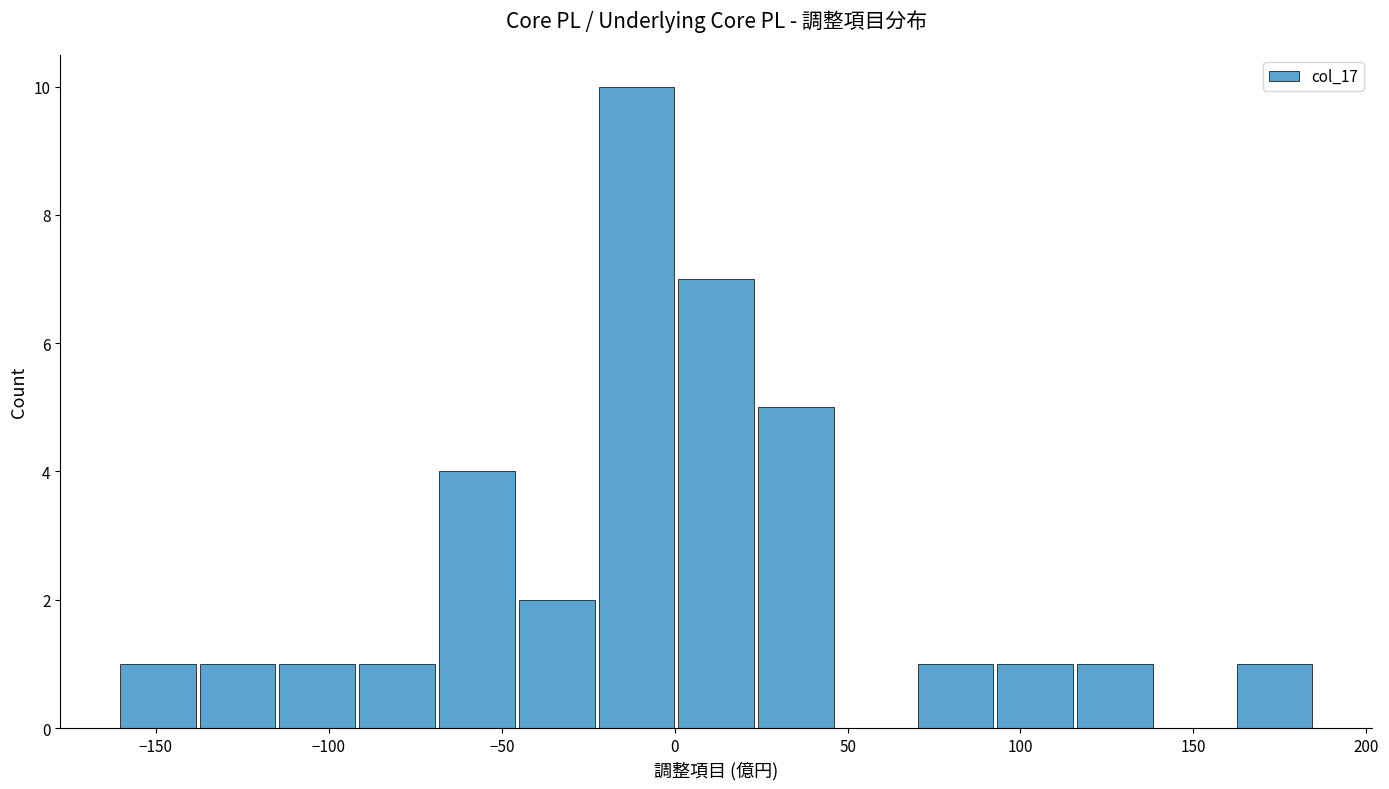

Reading left to right, list every bar in this chart as the range it spans on the x-axis followed by its height. Neither the bar edges nor the heights are printed on the chart, so give them approximately, as read against the axes.

-160 to -140: 1
-140 to -115: 1
-115 to -90: 1
-90 to -70: 1
-70 to -45: 4
-45 to -25: 2
-25 to 0: 10
0 to 25: 7
25 to 45: 5
45 to 70: 0
70 to 95: 1
95 to 115: 1
115 to 140: 1
140 to 160: 0
160 to 185: 1